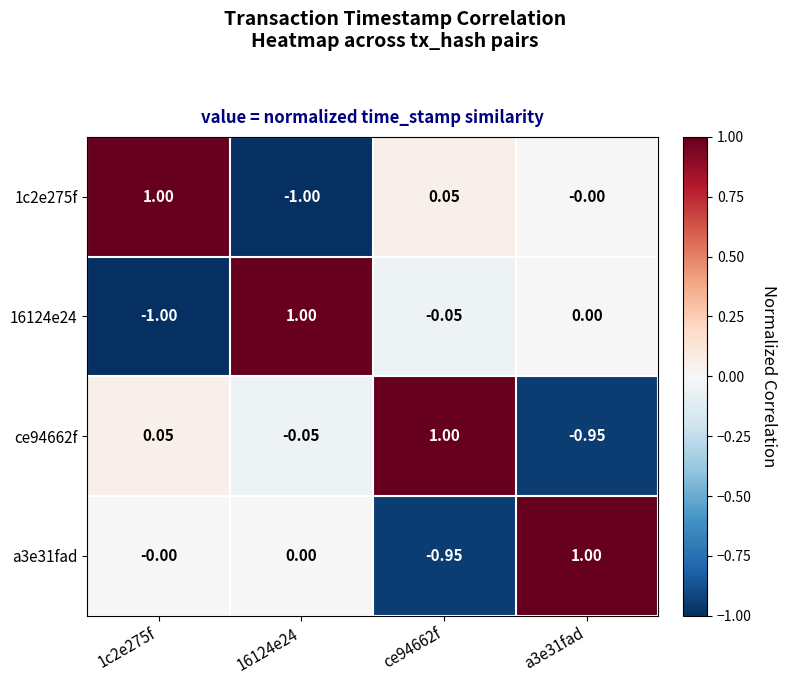

Is the value of 16124e24 at 1c2e275f greater than the value of ce94662f at a3e31fad?

No